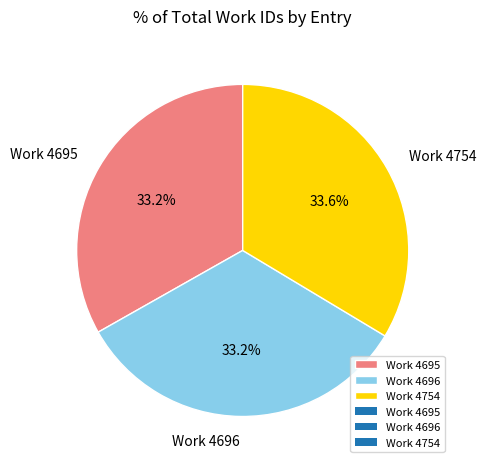

How many slices are in this pie chart?

3